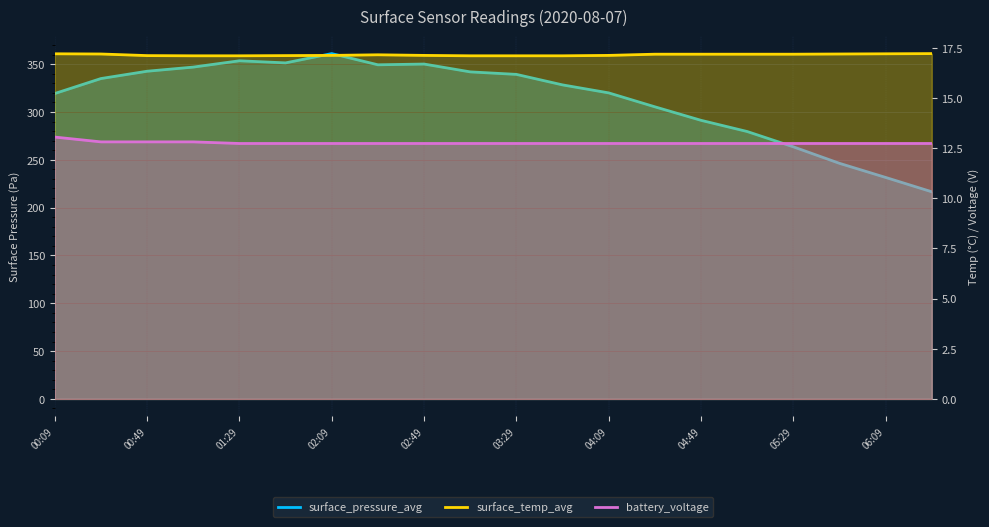

True or false: battery_voltage has a value of 12.7 at 03:29.

True